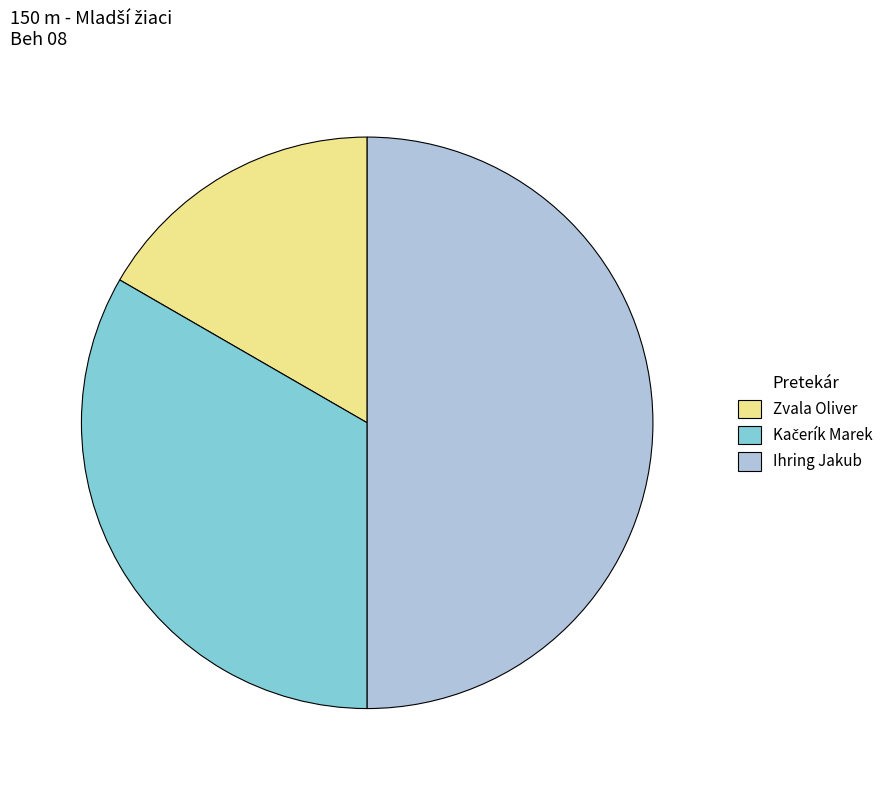

Which category has the smallest portion of the pie?

Zvala Oliver